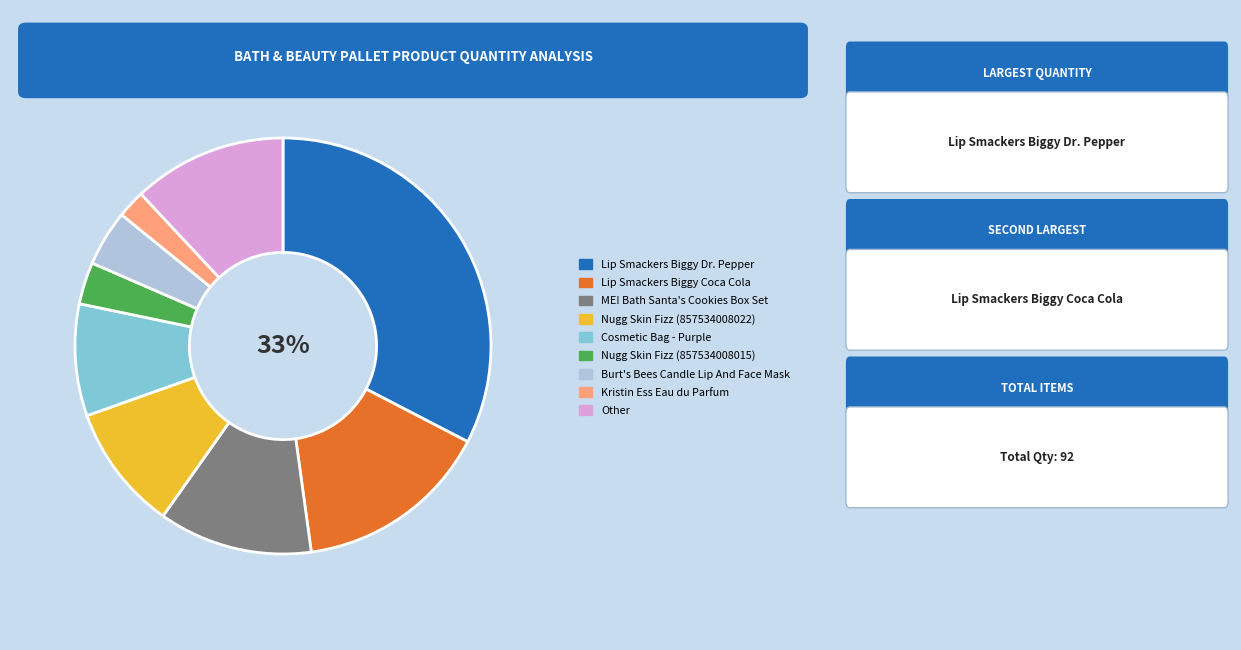

To the nearest percent, what is the average slice percentage?

11%